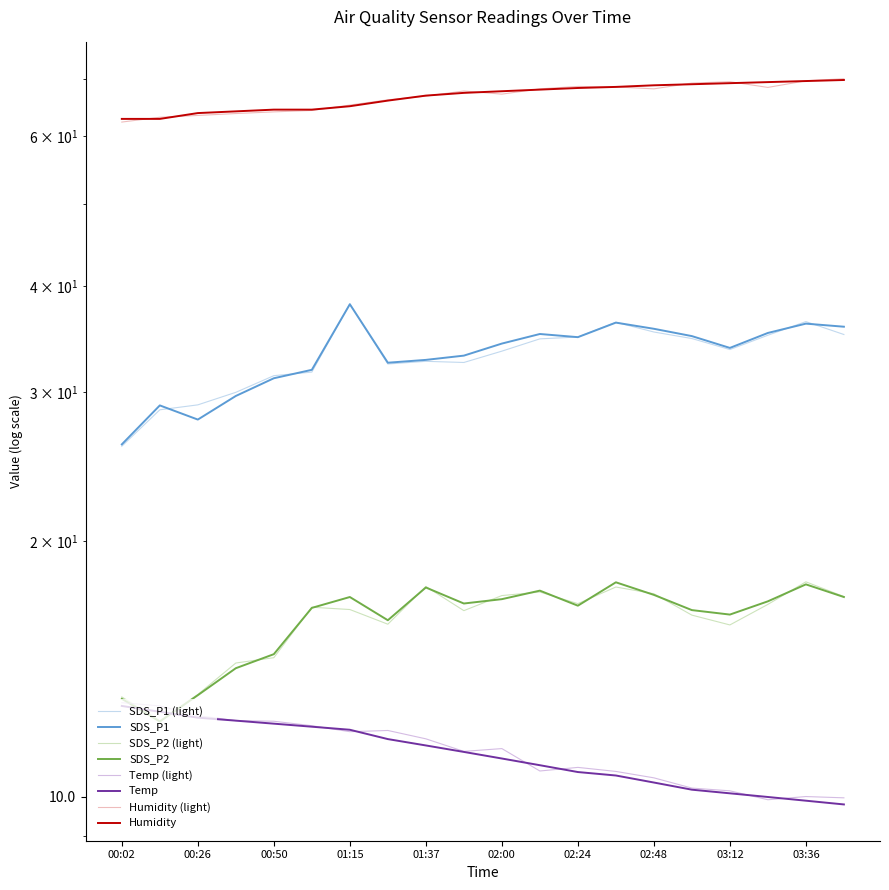

The value of SDS_P1 at 02:48 is 35.6. True or false?

True